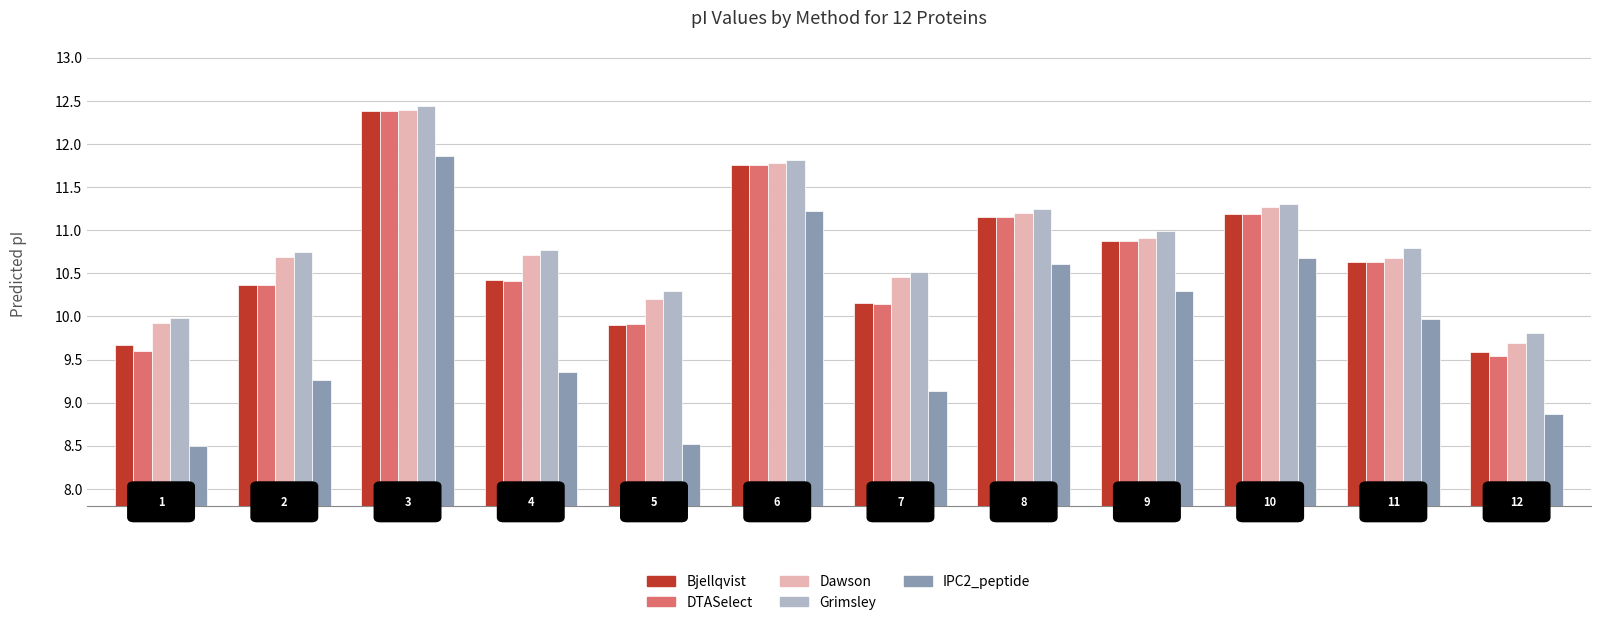

Which series has the widest spread of values?

IPC2_peptide